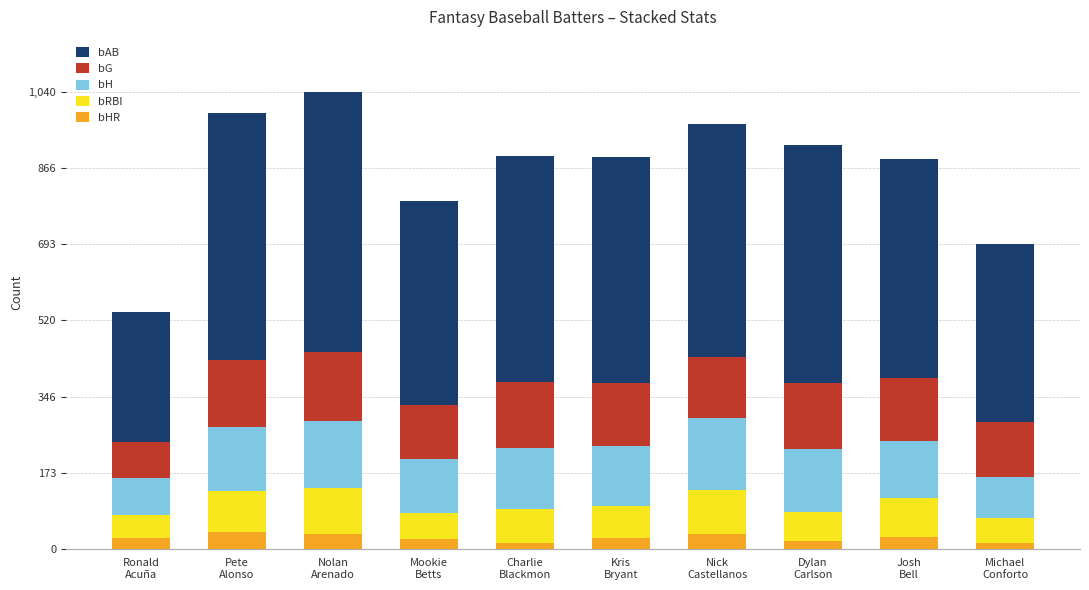

What are all the series names shown in the legend?

bAB, bG, bH, bRBI, bHR